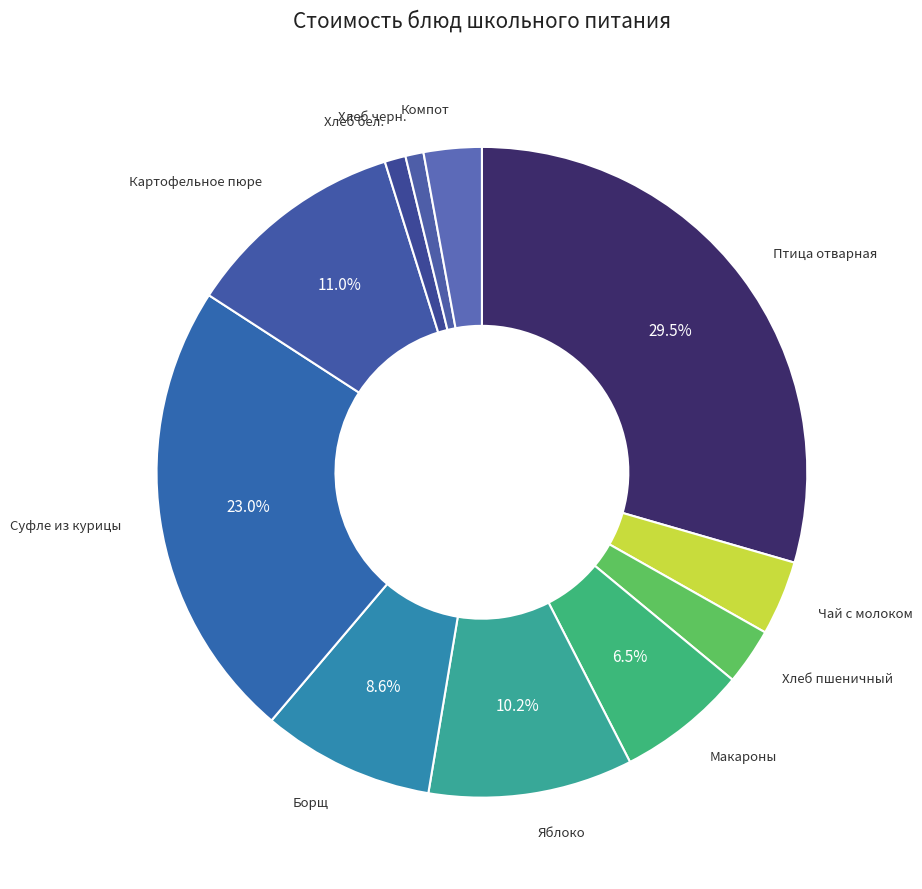

Count the number of slices in the pie.

11